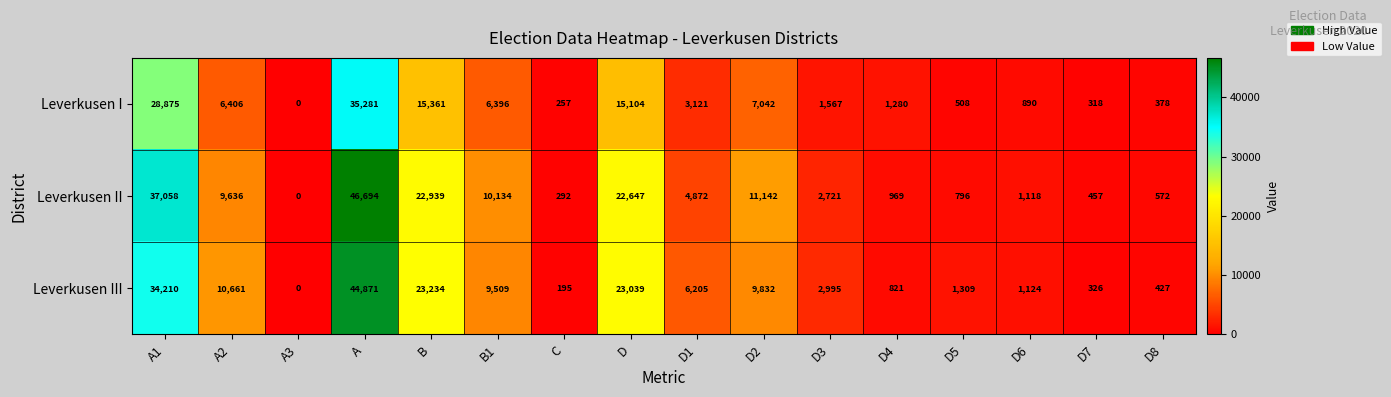

Which series changed the most between A and D1?

Leverkusen II